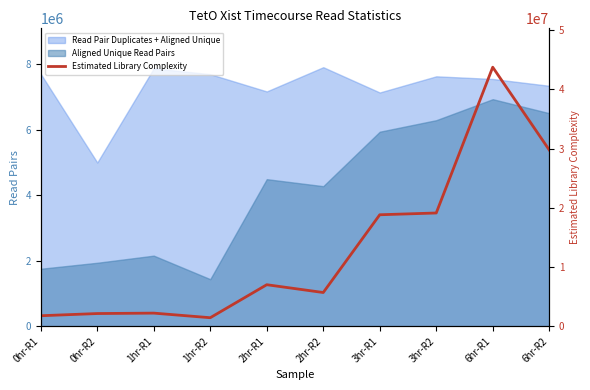

Does the chart have visible grid lines?

No